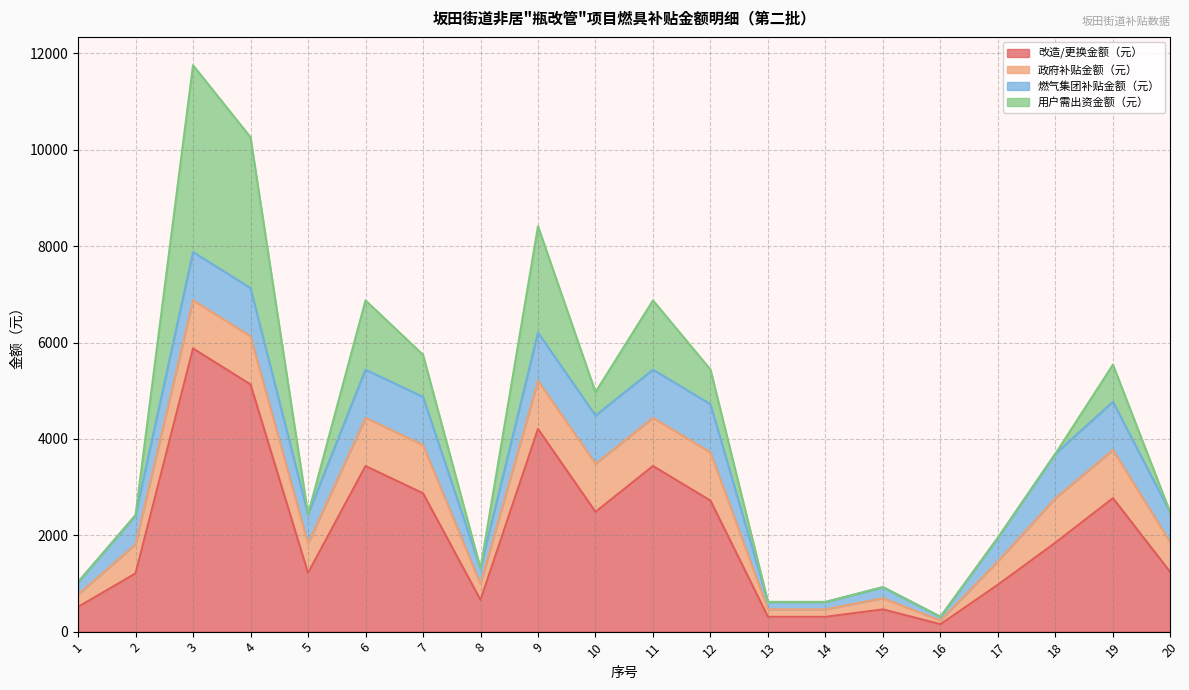

How many intersections are there between 用户需出资金额（元） and 政府补贴金额（元）?

8